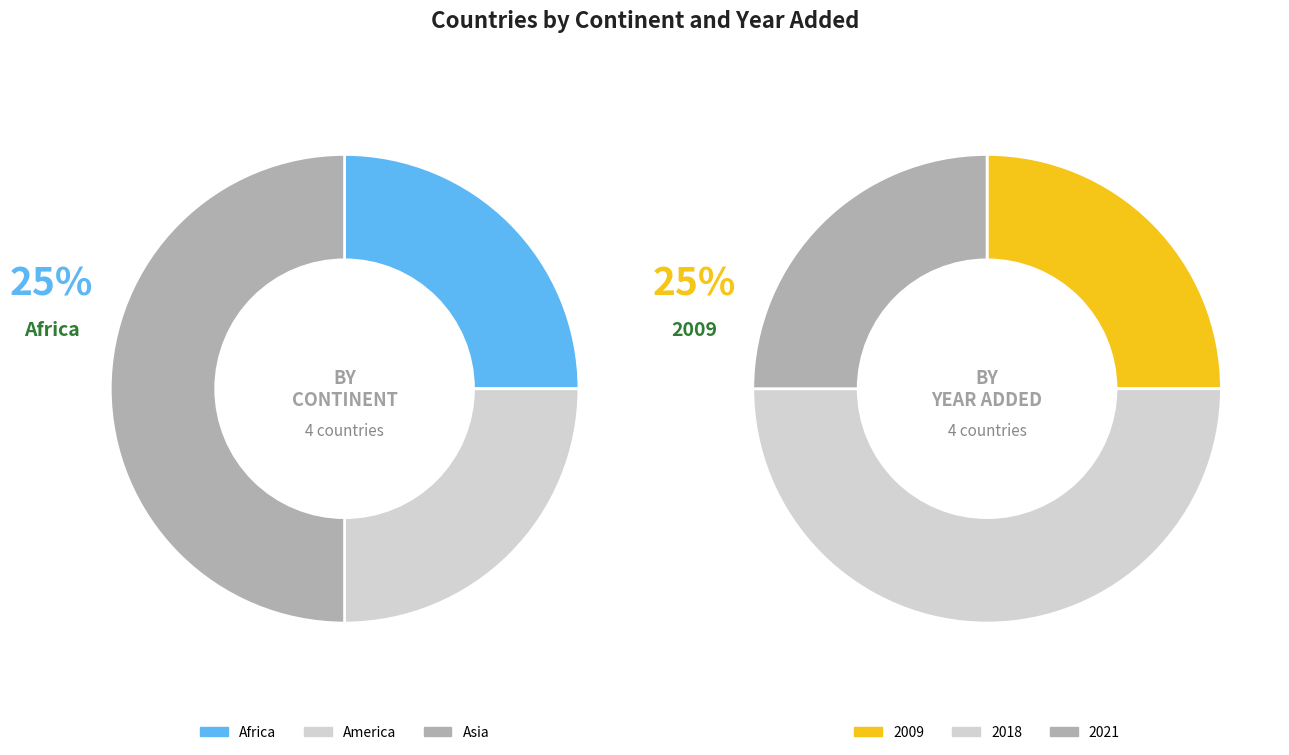

What percentage is the Israel slice, to the nearest percent?

25%